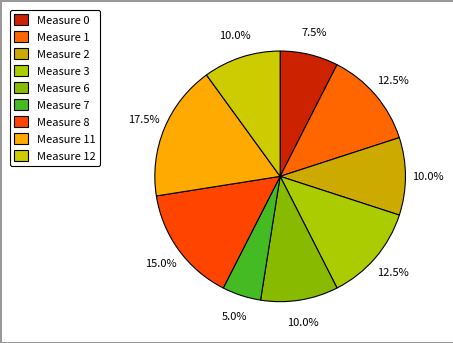

To the nearest percent, what is the average slice percentage?

11%